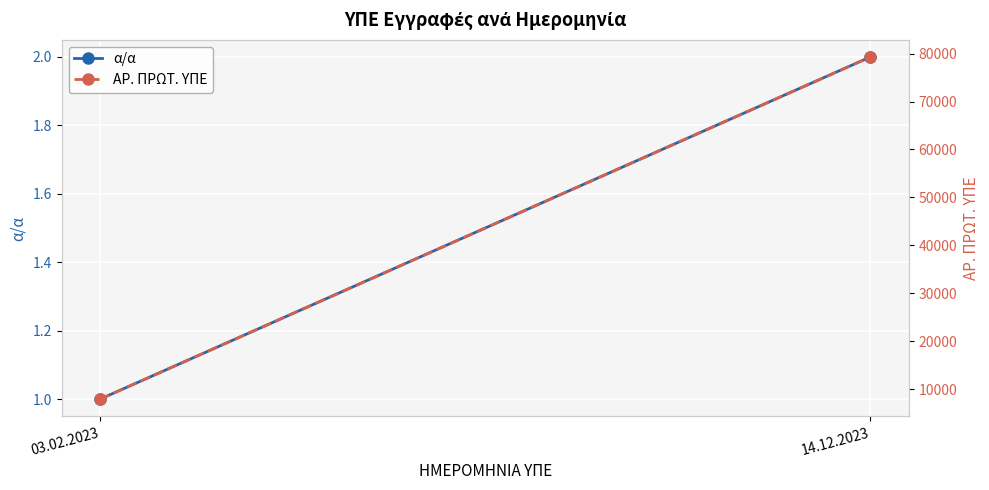

Count the number of categories in the chart.

2